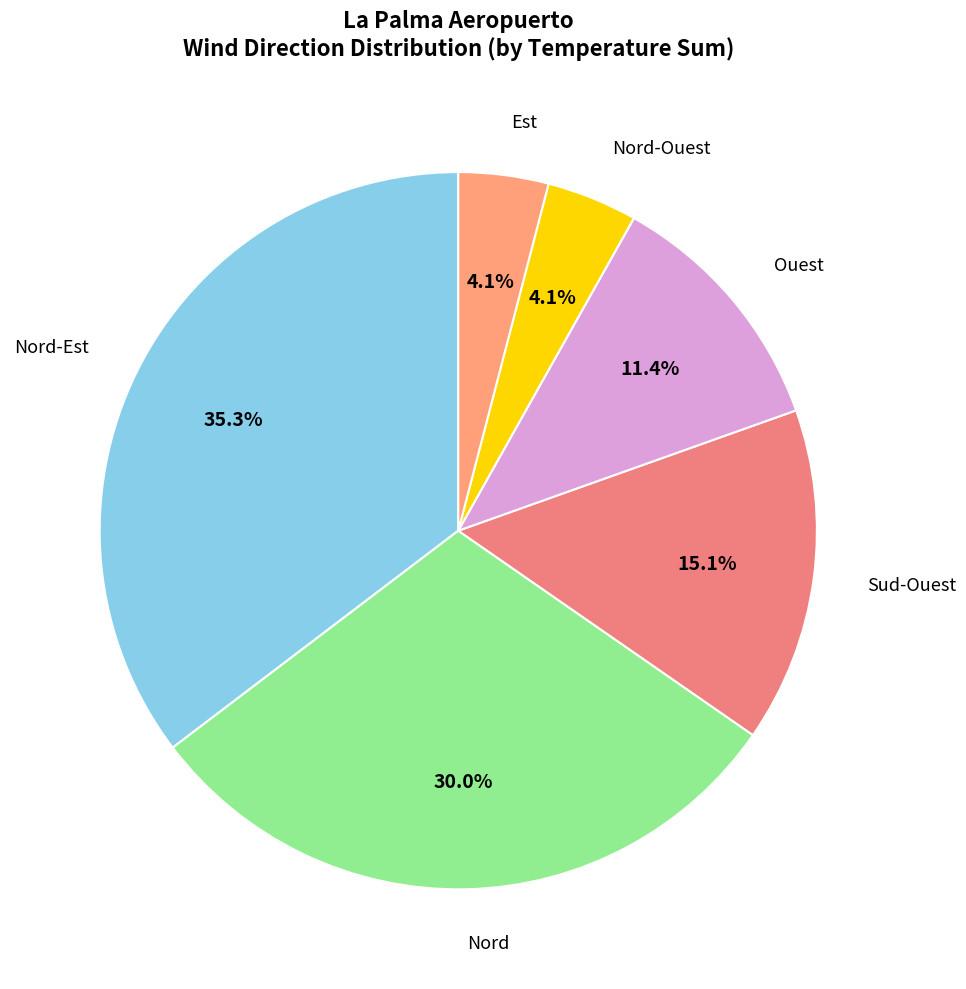

To the nearest percent, what is the difference between the largest and smallest slice percentages?

31%